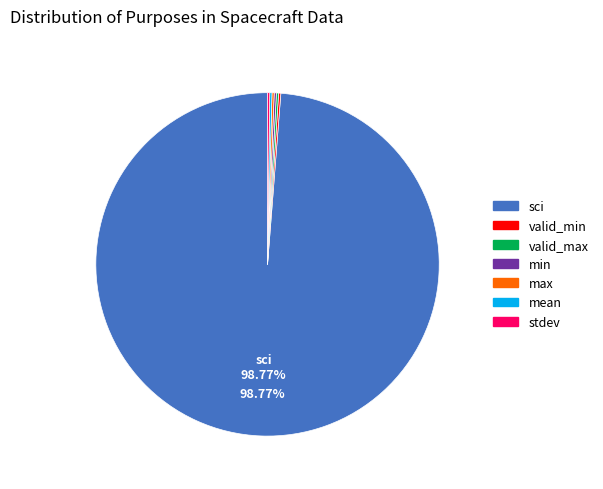

Does any single category account for the majority?

Yes